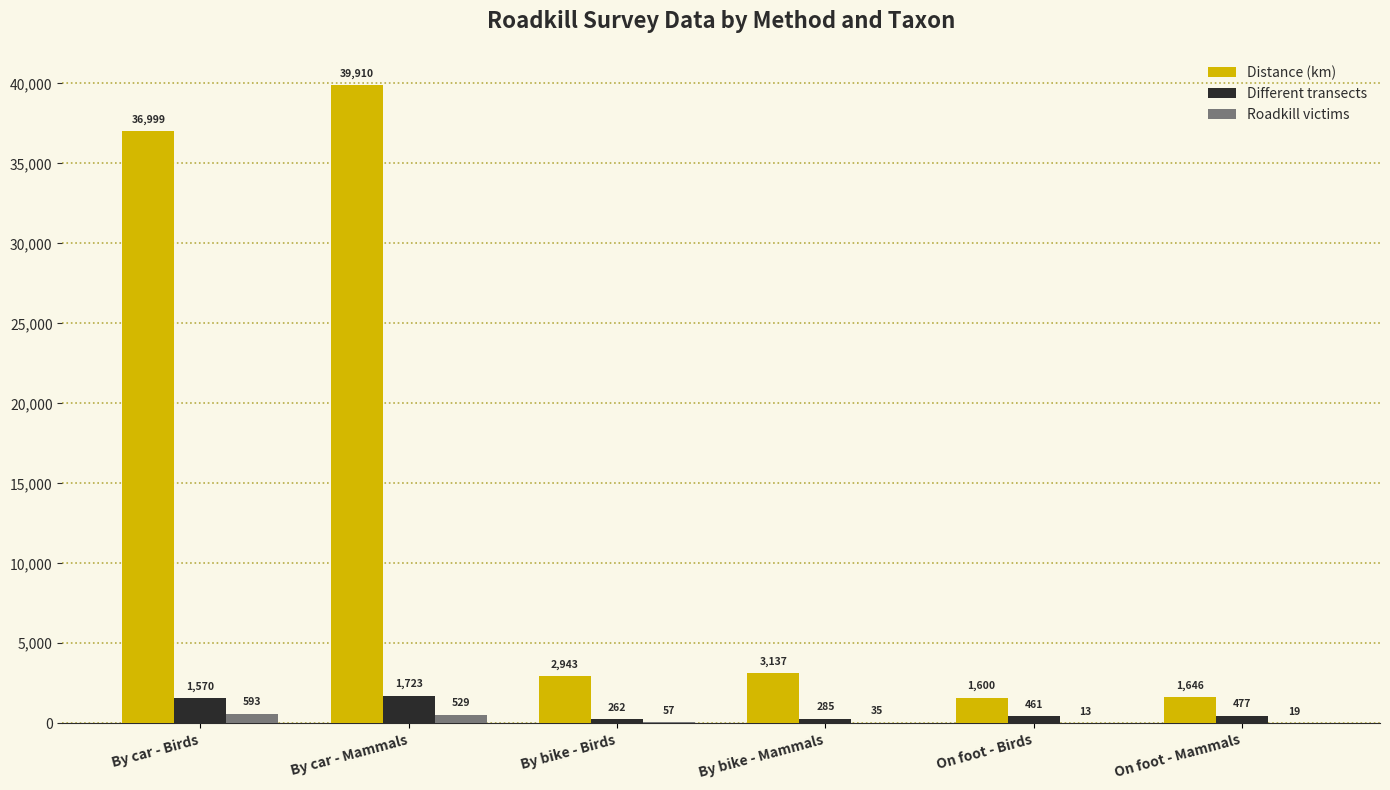

Which series has the largest total across all categories?

Distance (km)